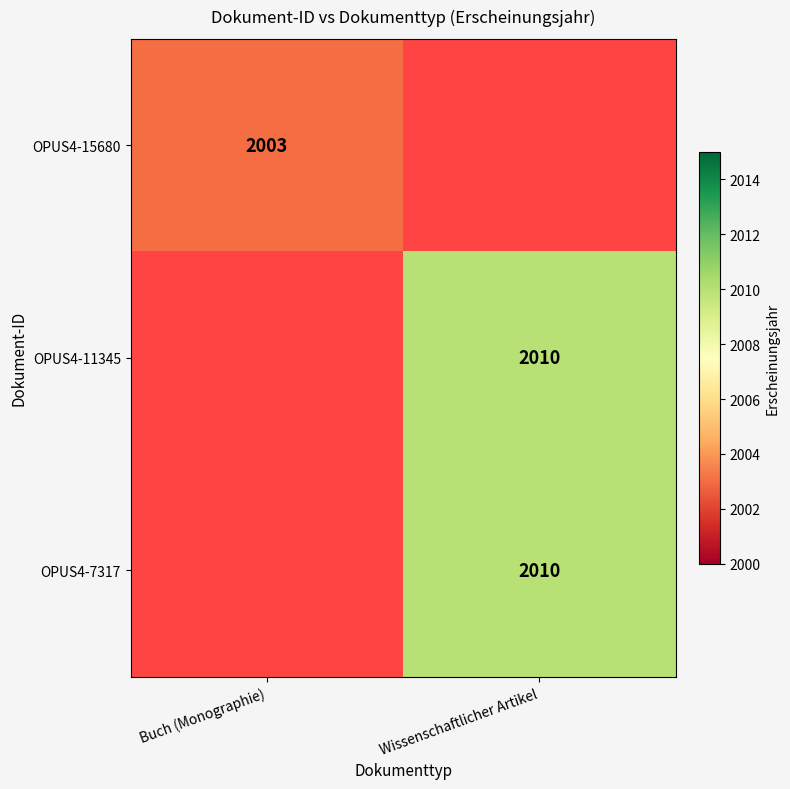

Is the value of OPUS4-15680 at Buch (Monographie) greater than the value of OPUS4-7317 at Wissenschaftlicher Artikel?

No